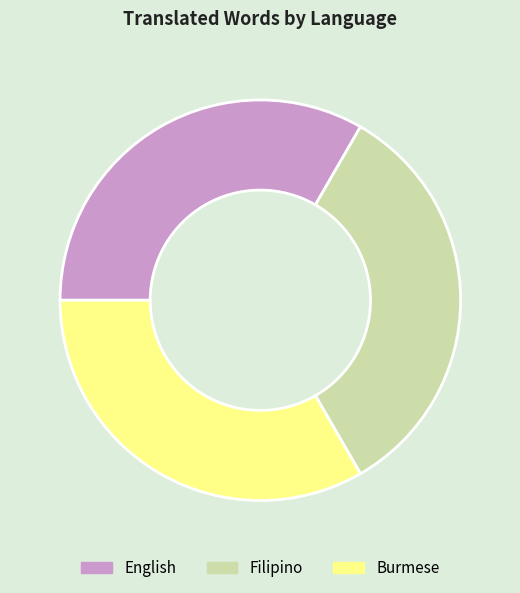

Count the number of slices in the pie.

3